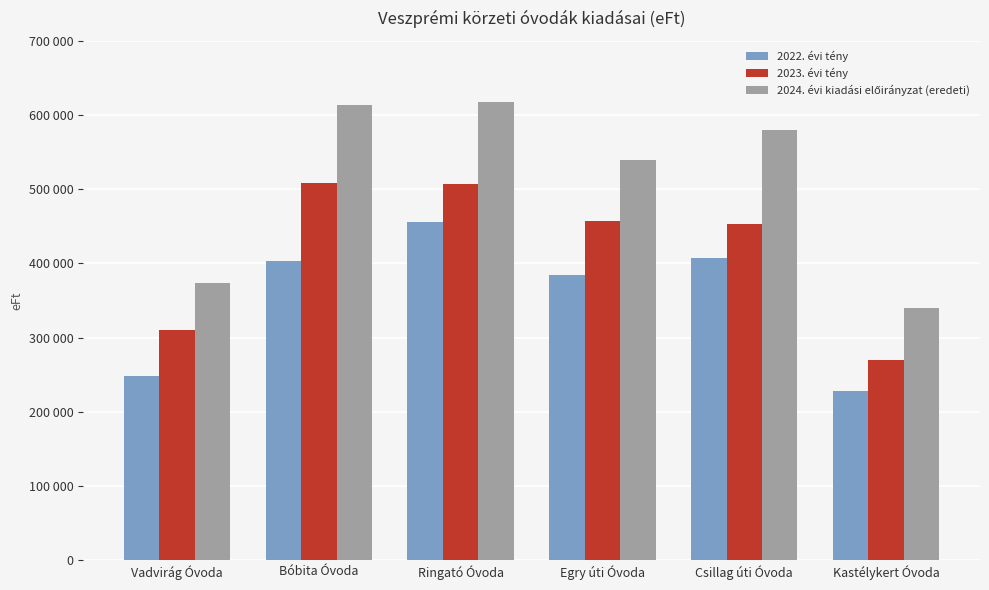

Rank the series by their maximum value, from highest to lowest.

2024. évi kiadási előirányzat (eredeti), 2023. évi tény, 2022. évi tény